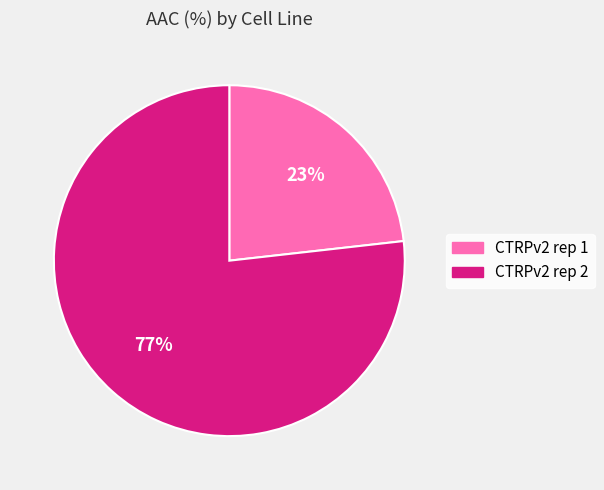

Is it true that CTRPv2 rep 2 is 64% of the pie?

False